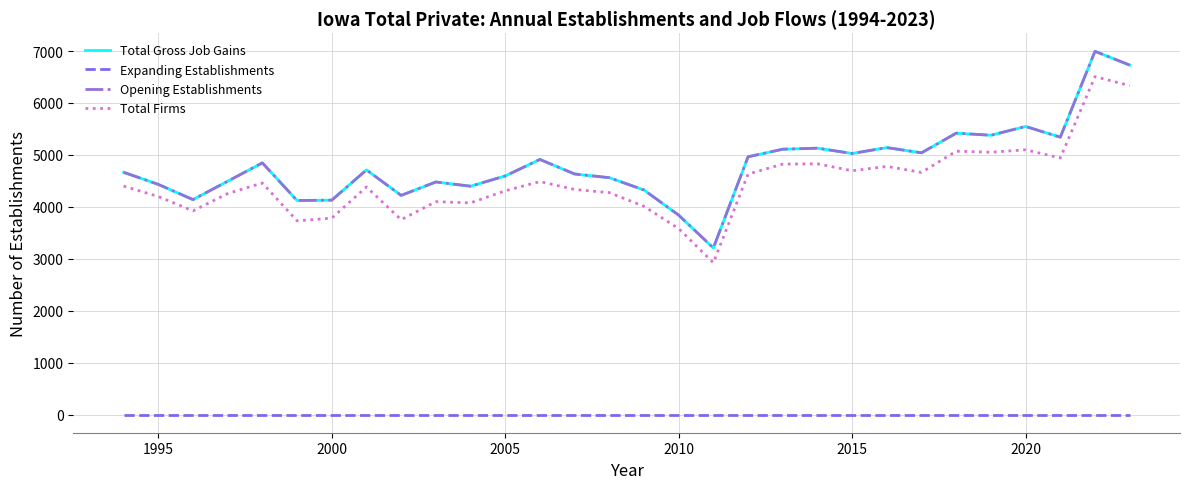

Does the chart have visible grid lines?

Yes